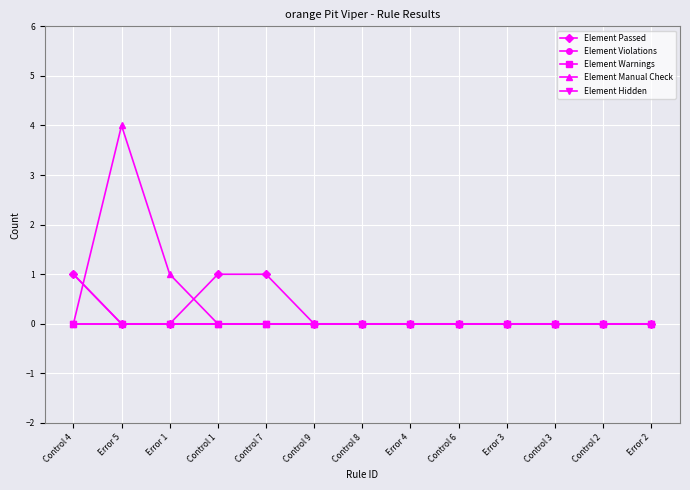

What position from the left is Error 5?

2